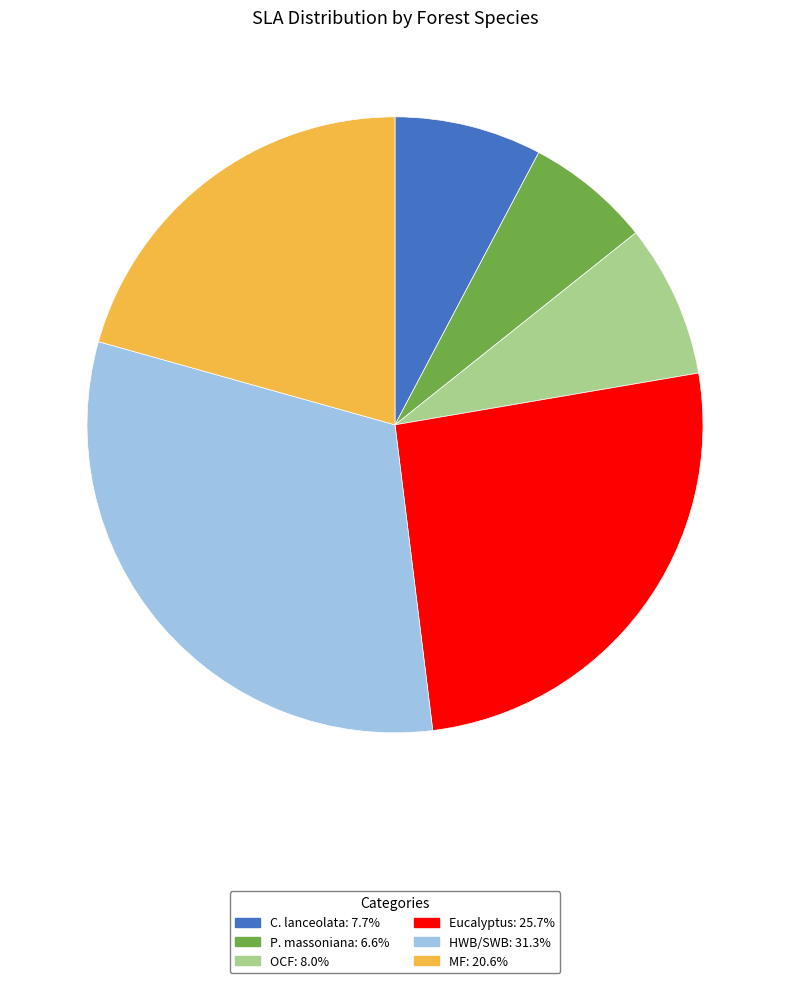

Is there any slice that represents more than half of the pie?

No